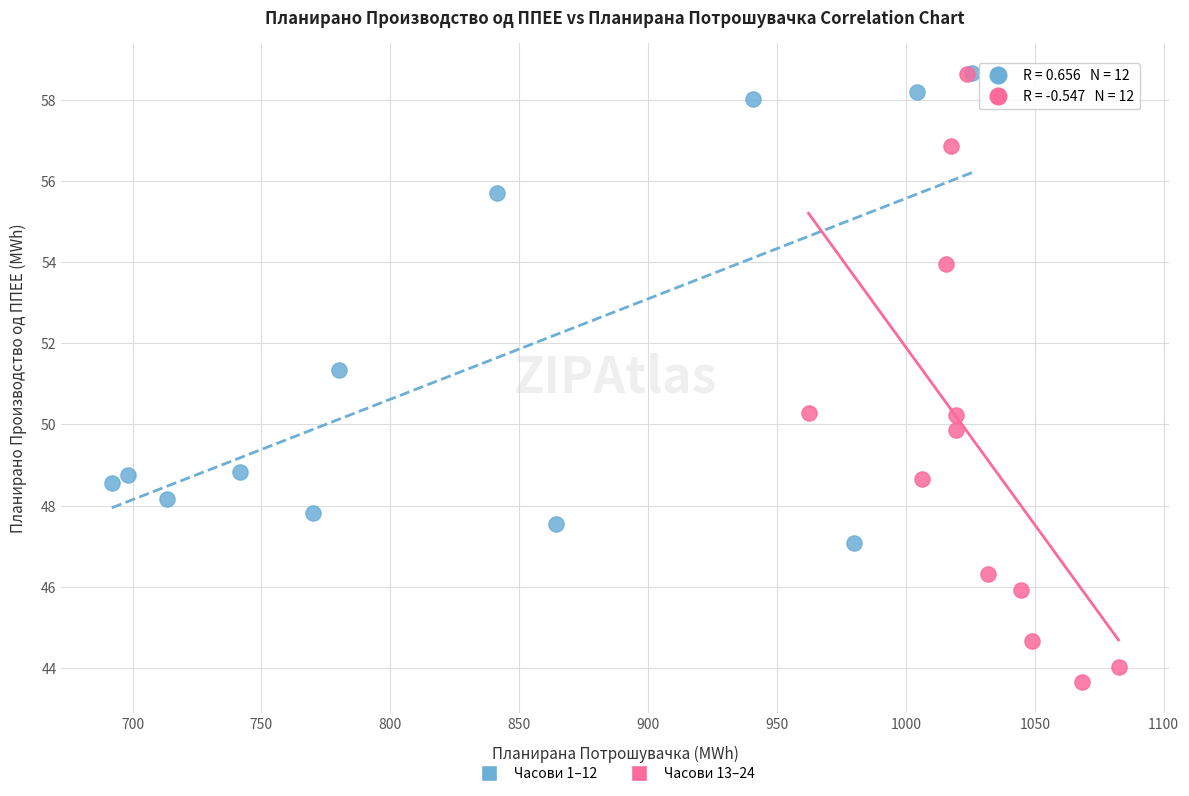

Which series reaches the minimum Y coordinate?

Часови 13–24